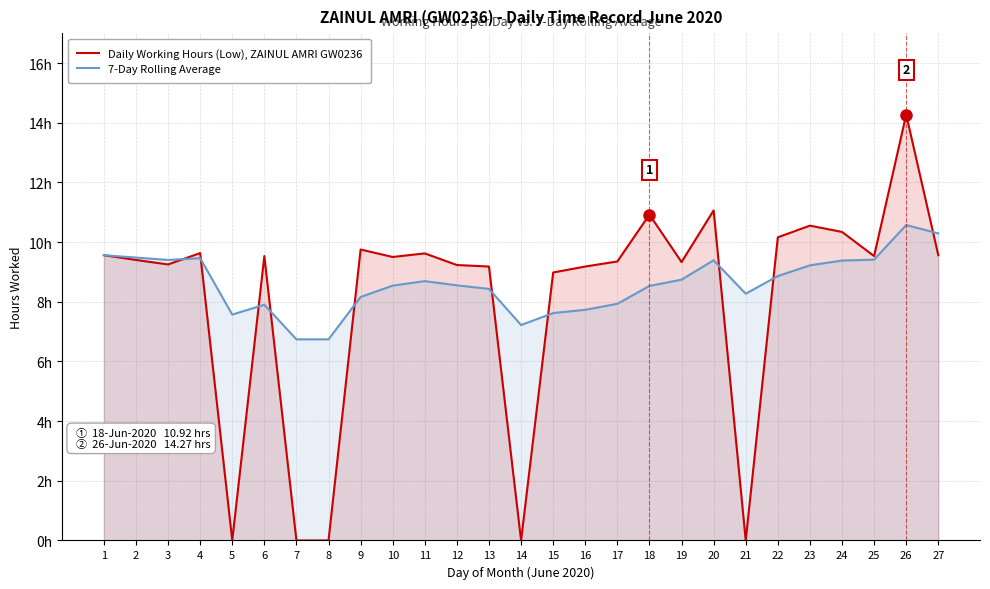

List the series in order of their peak value, lowest first.

7-Day Rolling Average, Daily Working Hours (Low), ZAINUL AMRI GW0236